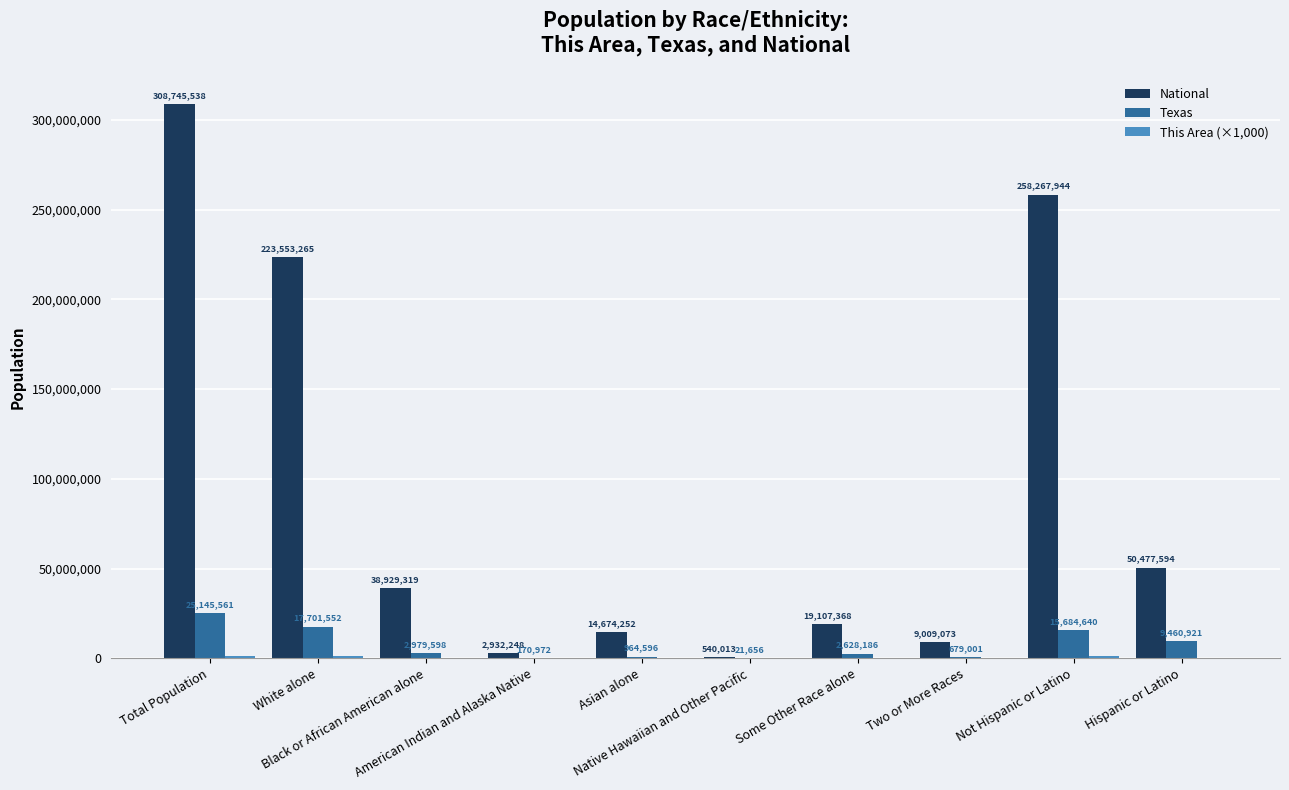

Does the chart contain stacked bars?

No